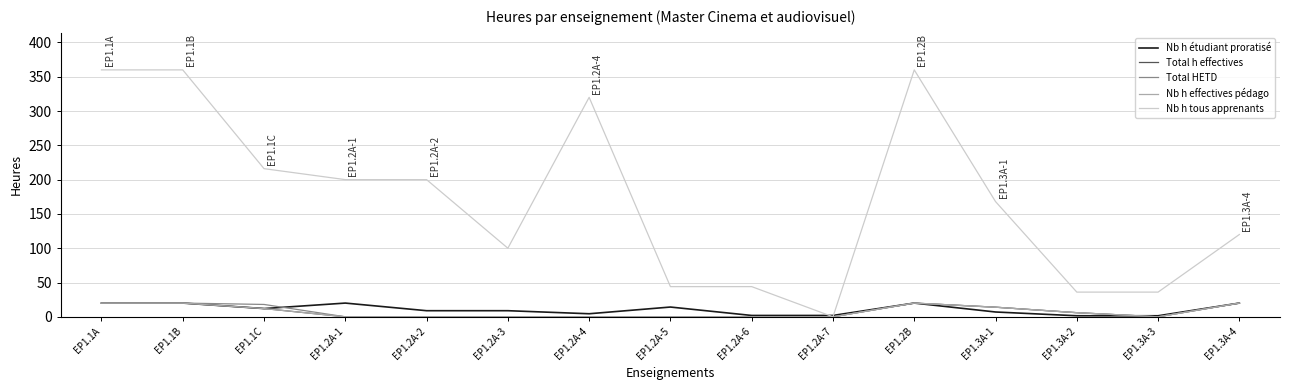

Between EP1.2A-3 and EP1.2A-5, which is larger?

EP1.2A-5